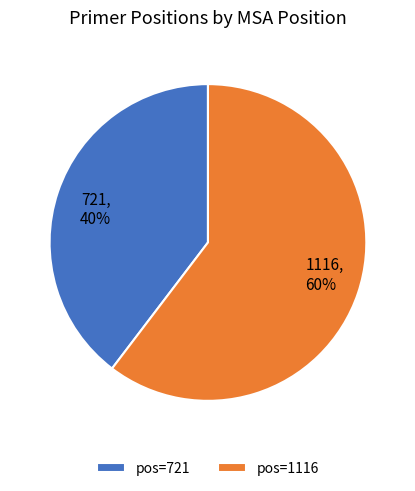

How many slices are in this pie chart?

2